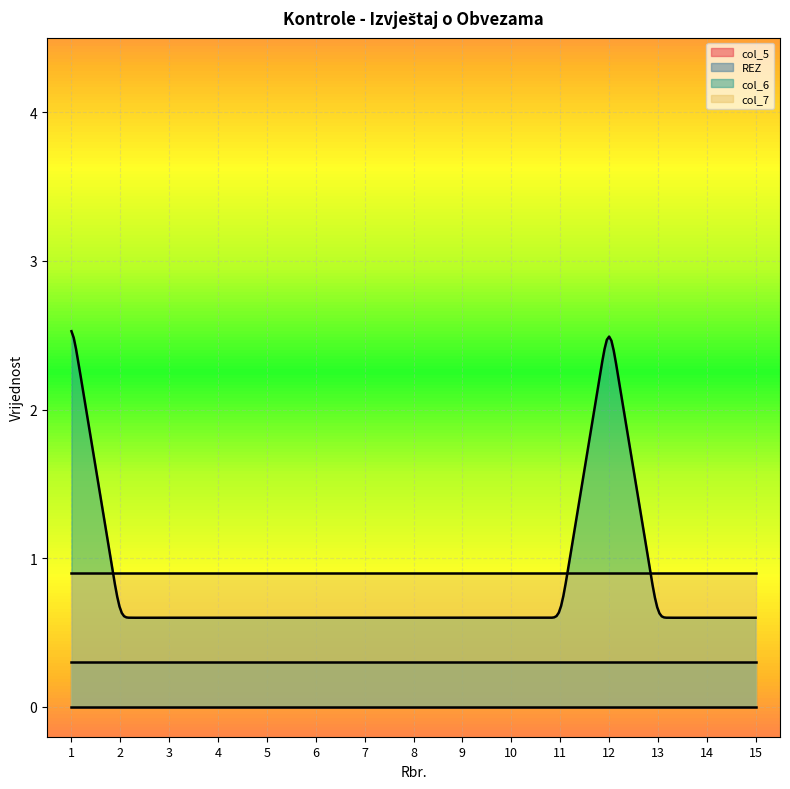

Which series has the largest total across all categories?

col_7